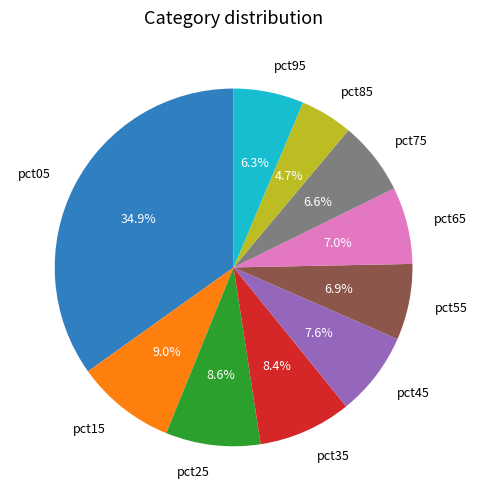

To the nearest percent, what is the average slice percentage?

10%